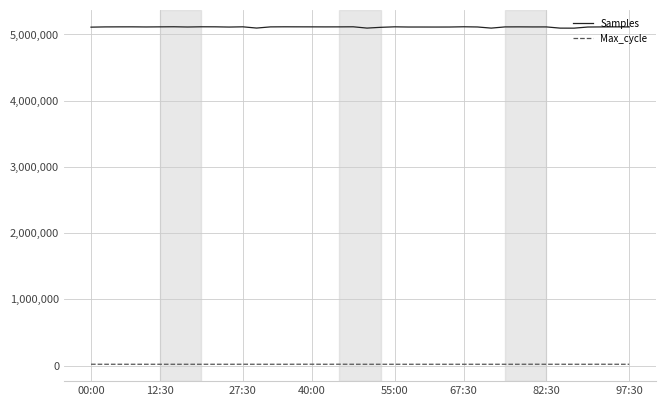

What is the lowest value of the Samples series?

5093963